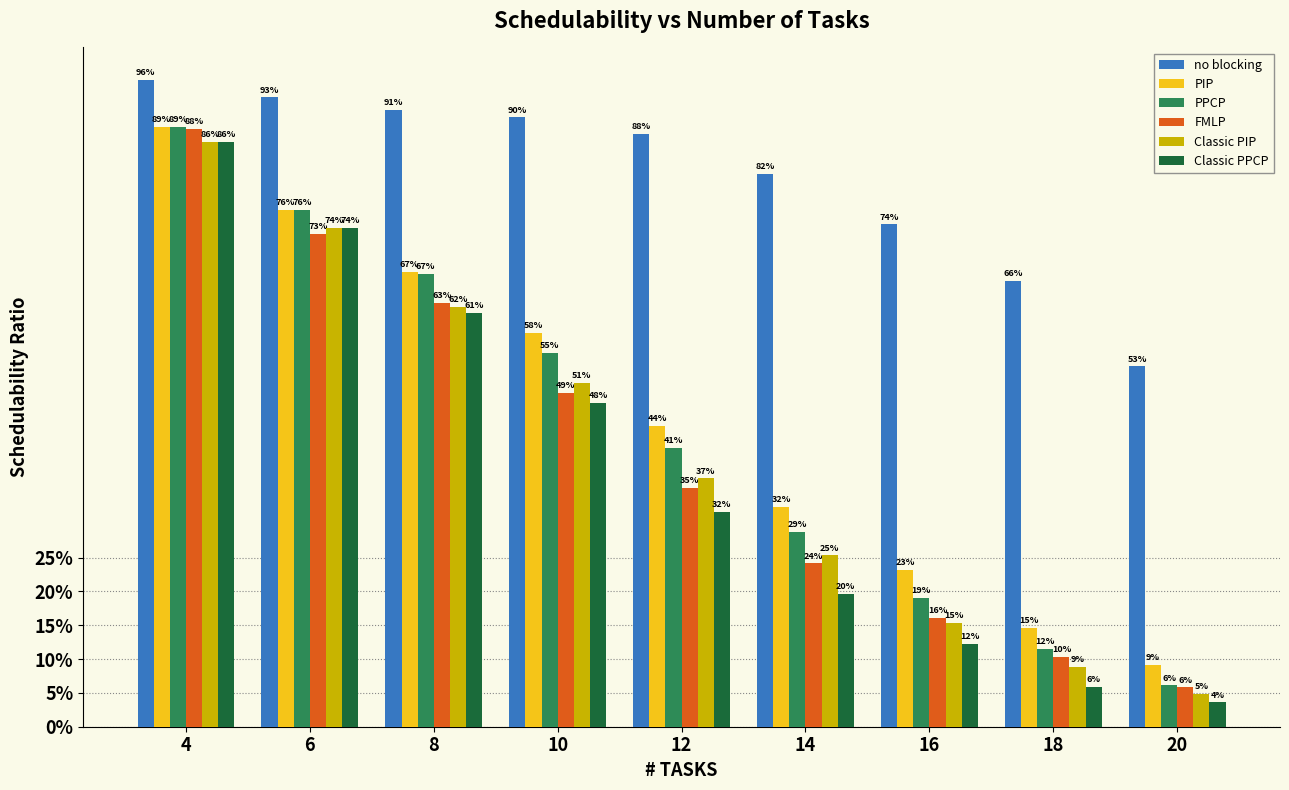

The value of FMLP at 10 is 0.5. True or false?

True